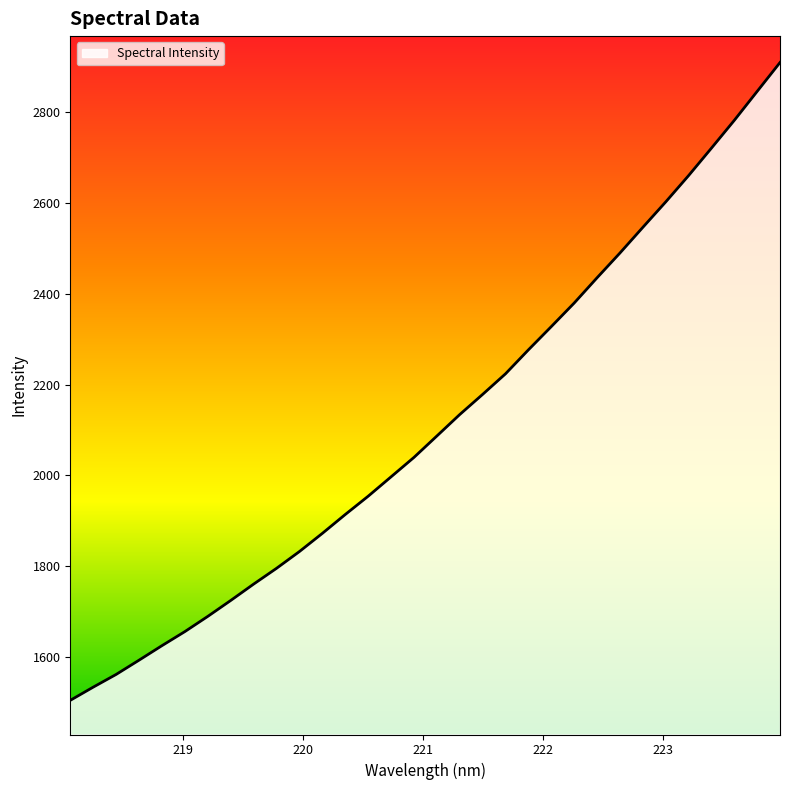

What is the greatest value displayed?

2909.1